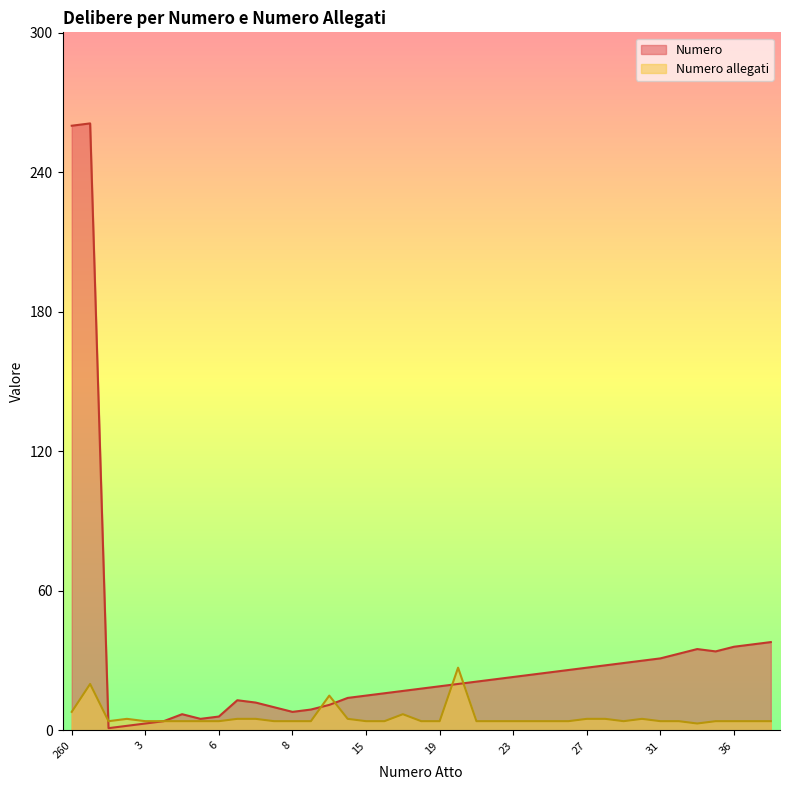

What is the difference between the Numero values at 3 and 261?

258